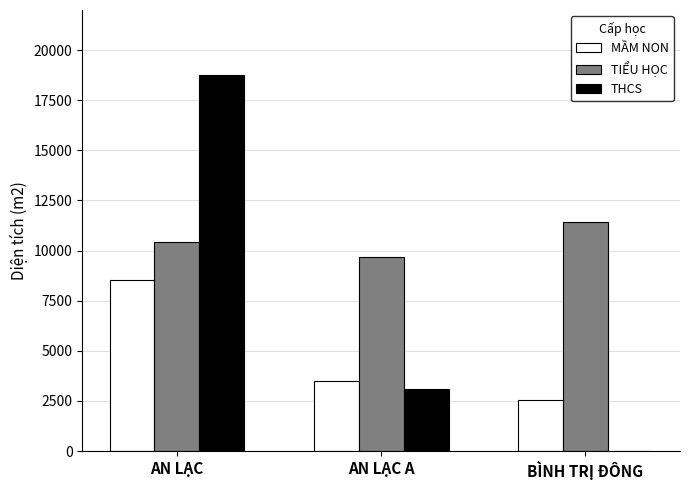

What is the sum of all THCS values?

21886.3